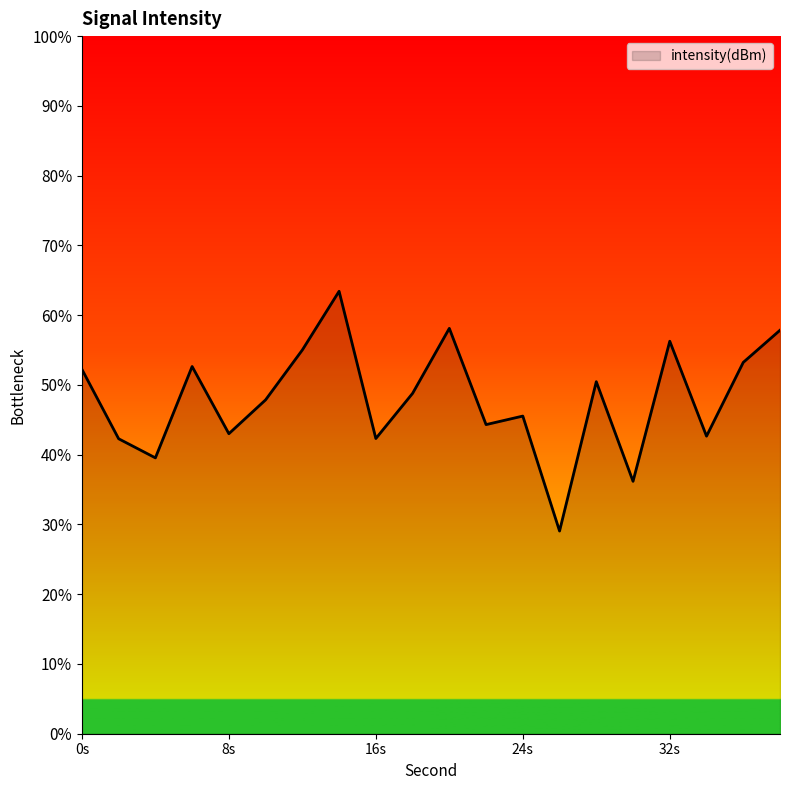

True or false: the data shows -125.1 at 20.

True